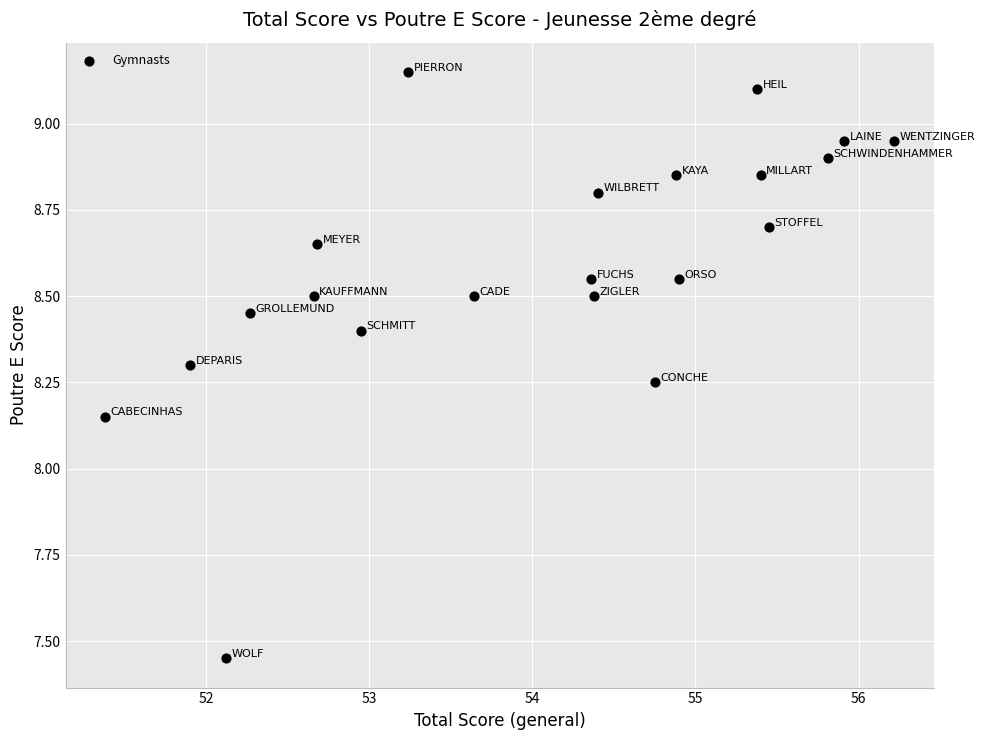

What is the range of X values (max minus min)?

4.8